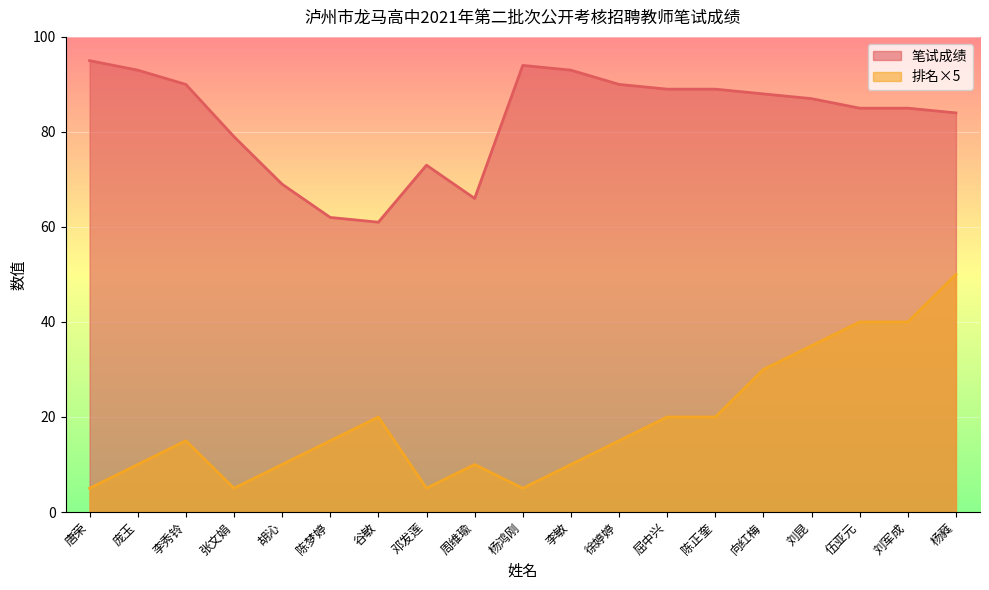

What is the greatest value displayed?

95